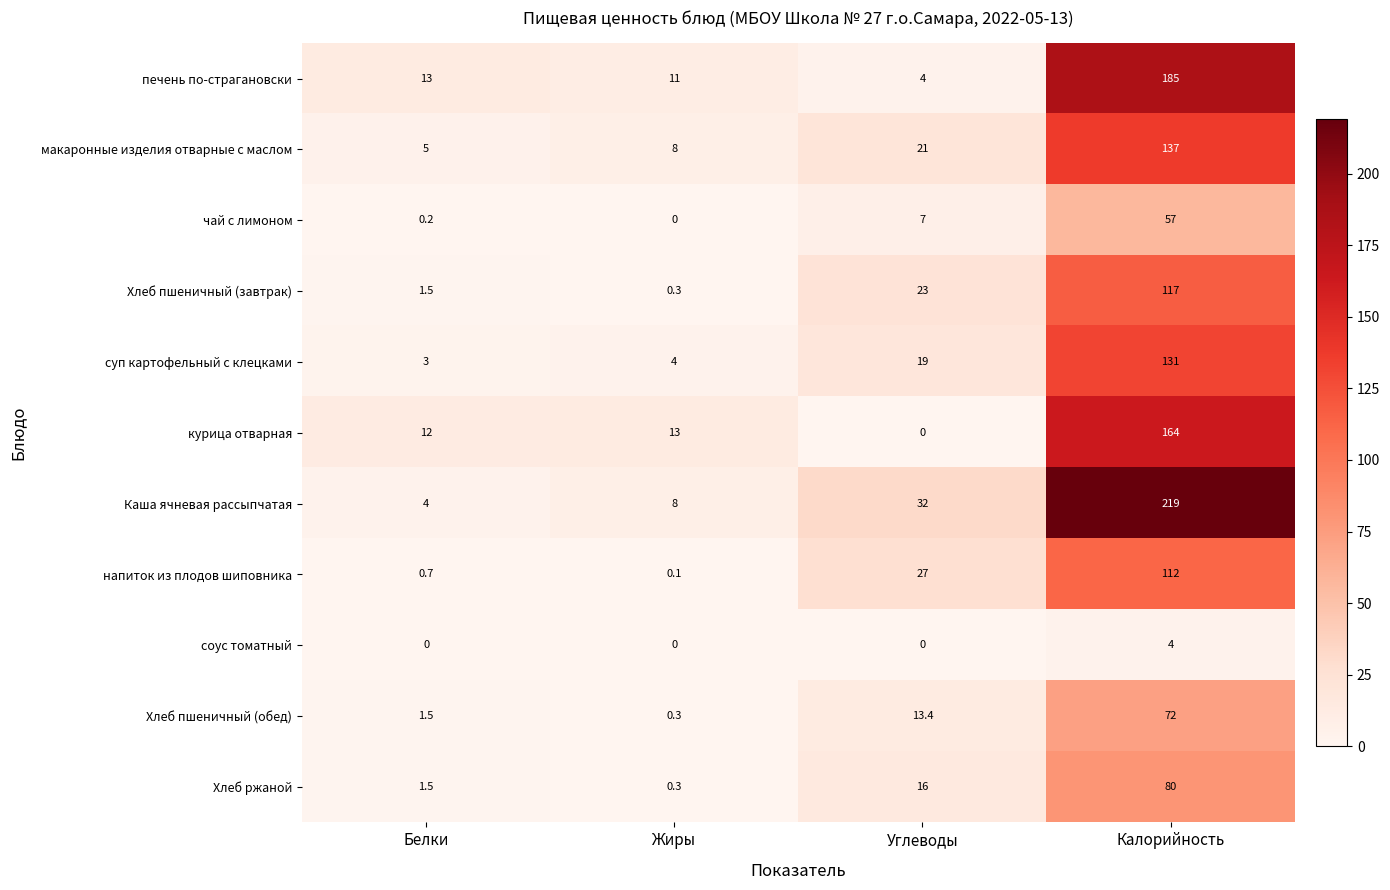

Between Белки and Углеводы, which series saw the biggest shift?

Каша ячневая рассыпчатая